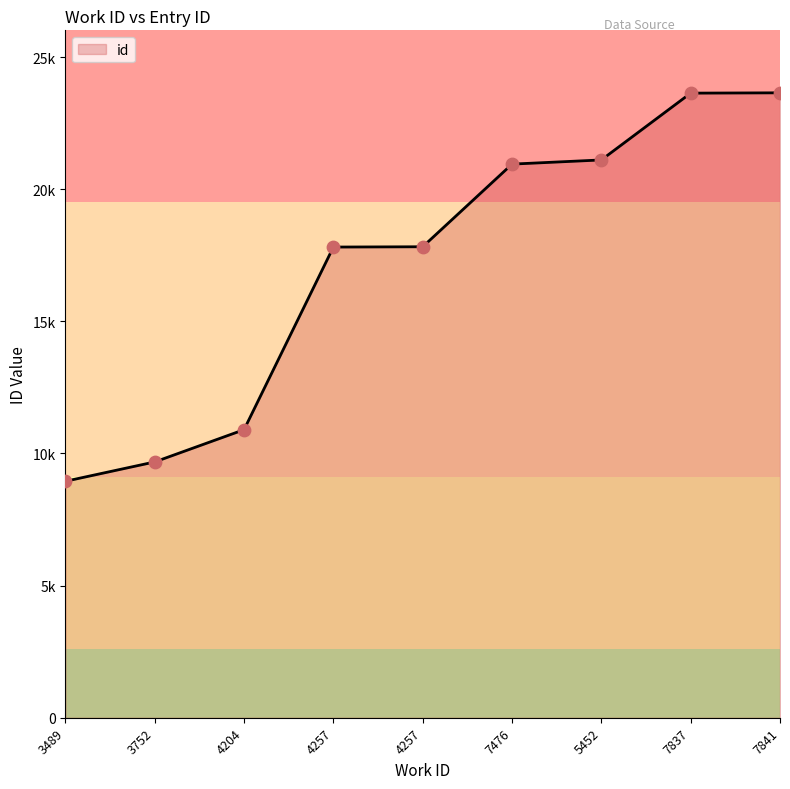

Which has a higher value, 4257 or 4257?

4257